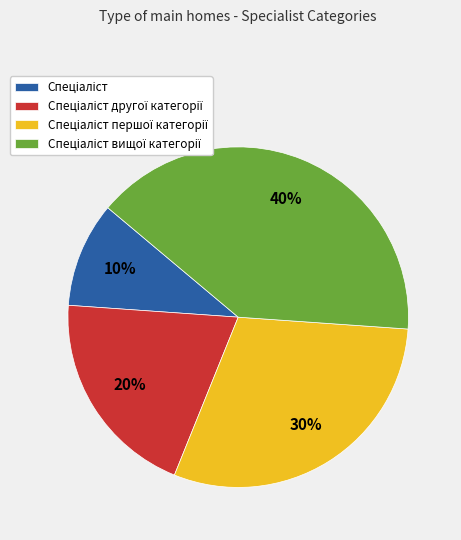

To the nearest percent, what is the difference between the largest and smallest slice percentages?

30%